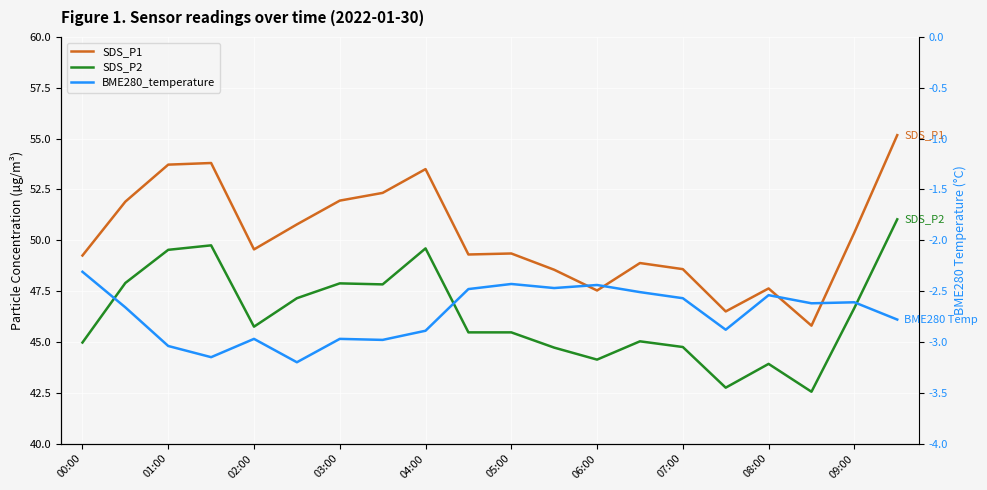

What is the difference between the highest and lowest values at 17?

48.4